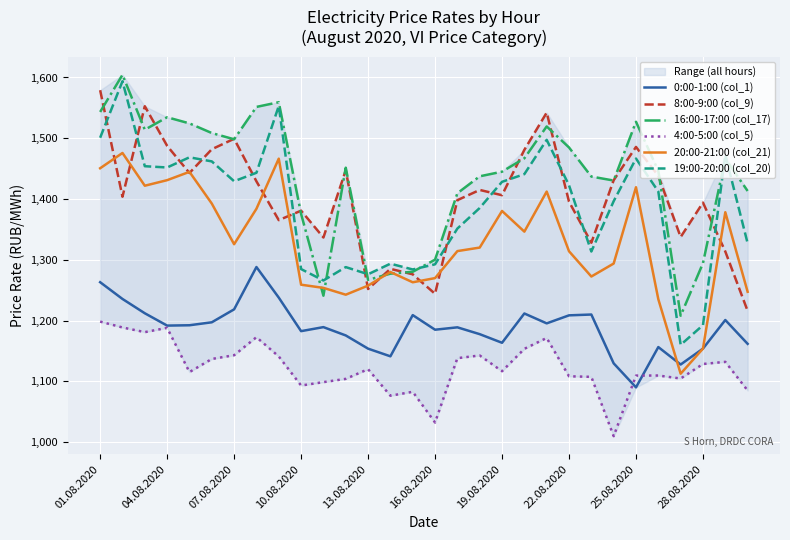

True or false: 0:00-1:00 (col_1) and 8:00-9:00 (col_9) cross at least once.

False